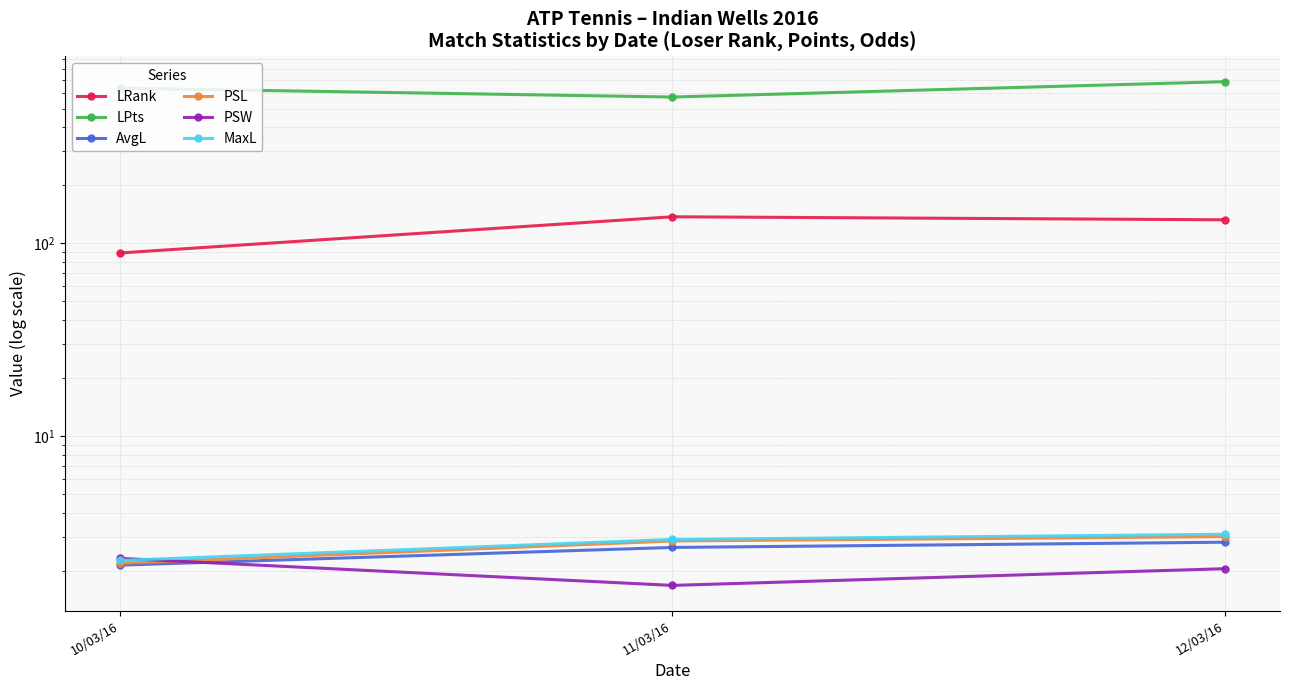

What is the minimum value for PSW?

1.7